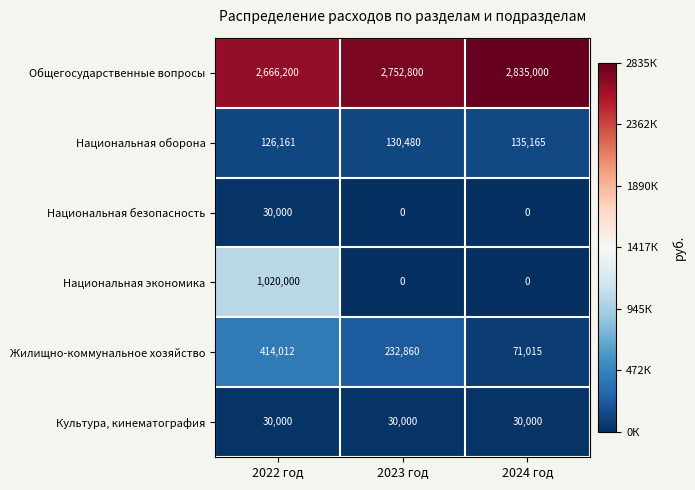

The value of Культура, кинематография at 2022 год is 30000. True or false?

True